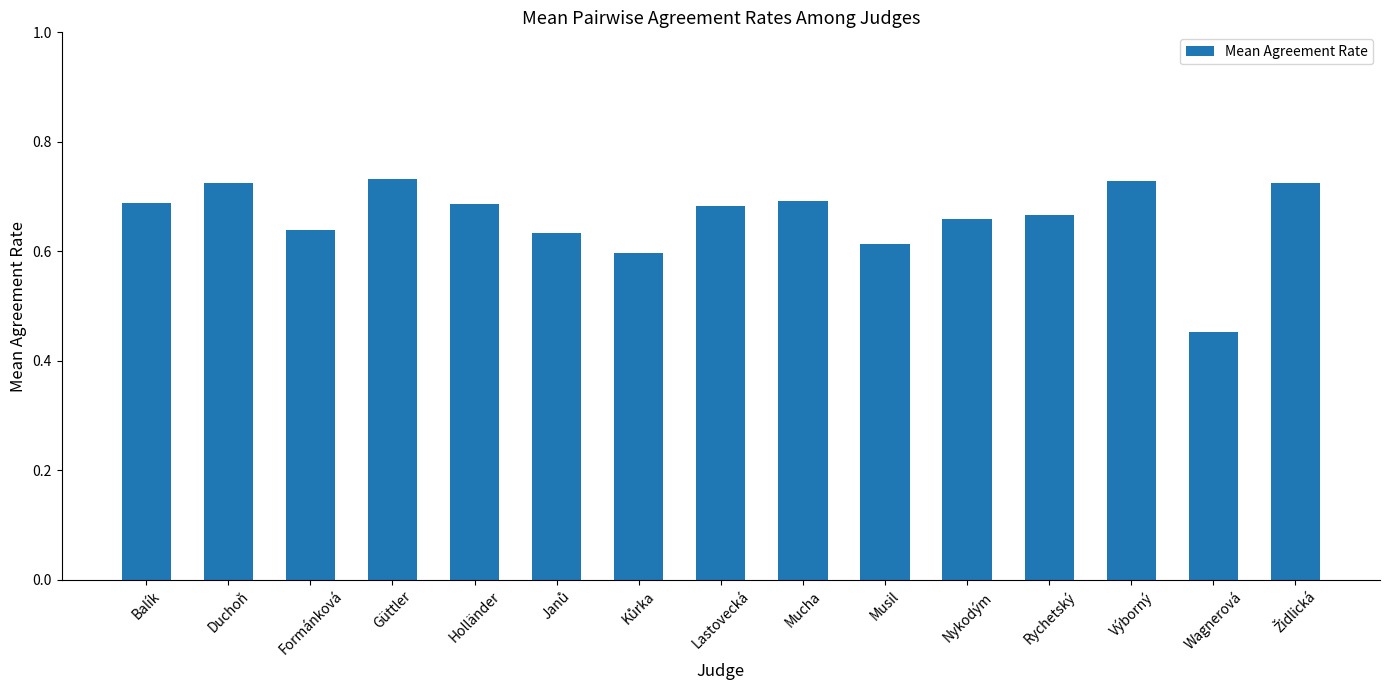

What position from the right is Balík?

15